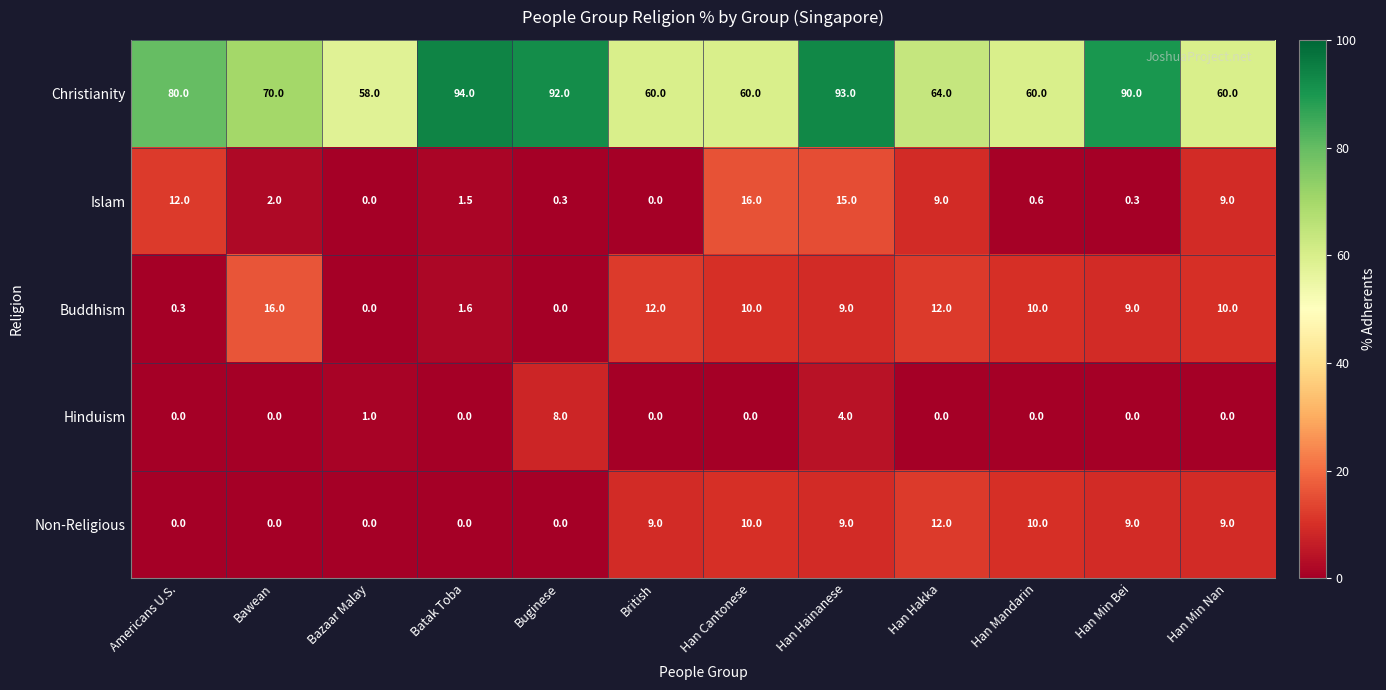

The value of Buddhism at Han Hainanese is 13.4. True or false?

False